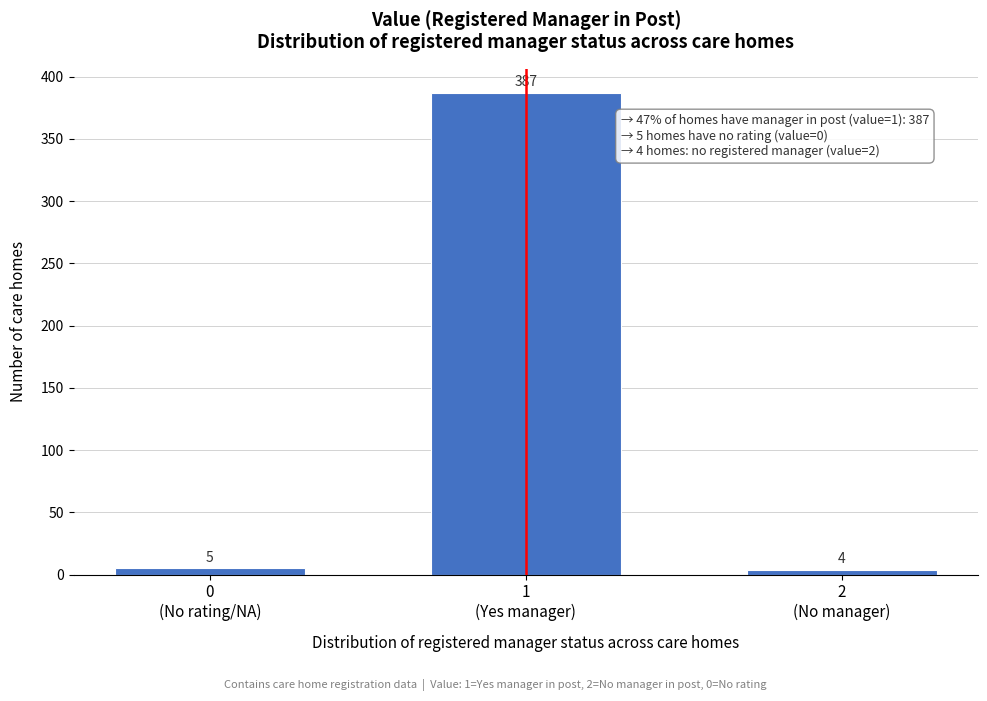

Reading left to right, list all the values displayed in this chart.

5	387	4